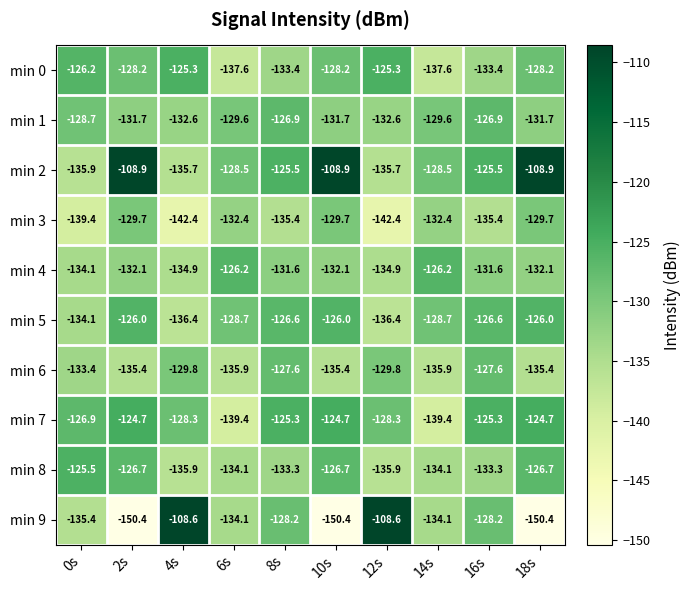

True or false: min 8 has a value of -213.3 at 14s.

False